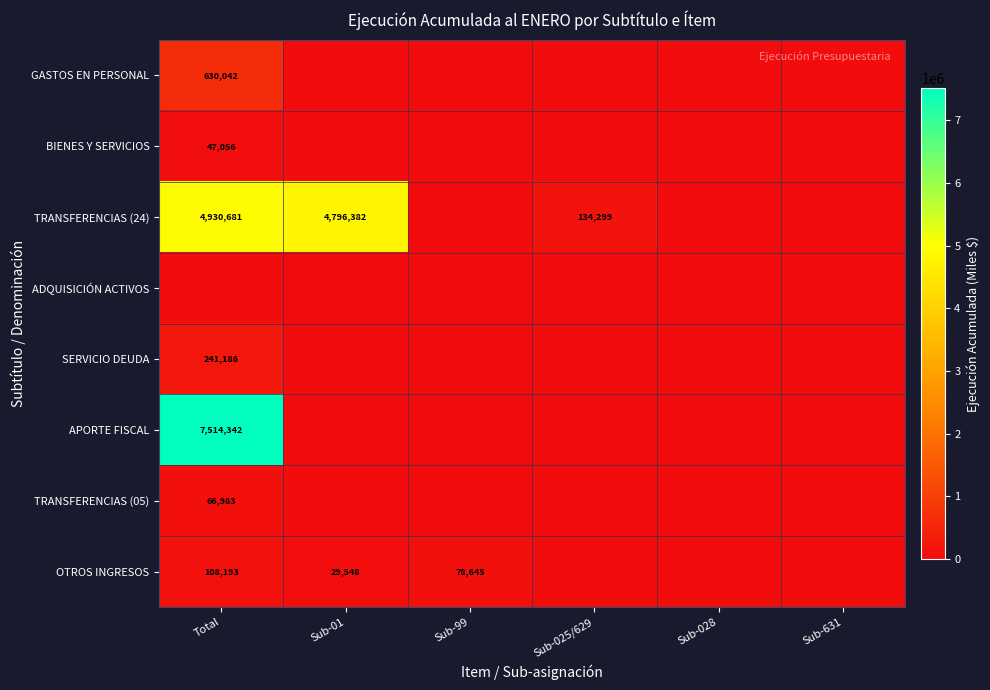

Is it true that GASTOS EN PERSONAL equals 630042 at Total?

True